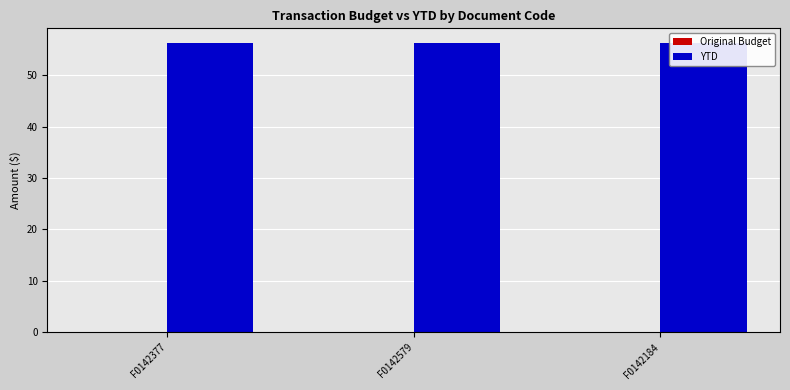

Between F0142377 and F0142579, which series saw the biggest shift?

Original Budget